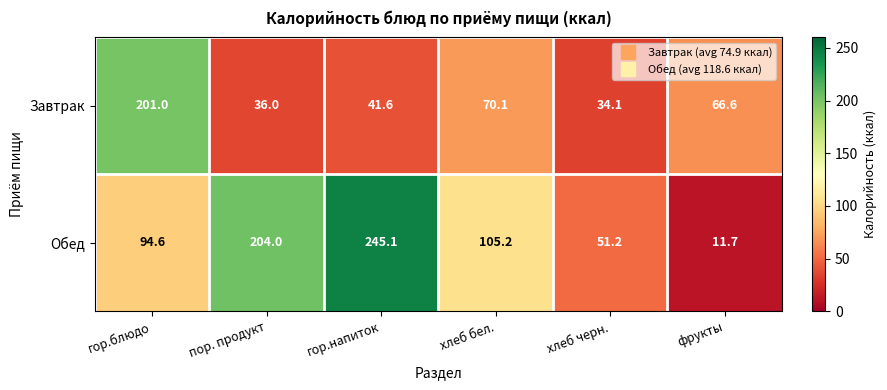

Count the number of categories in the chart.

6